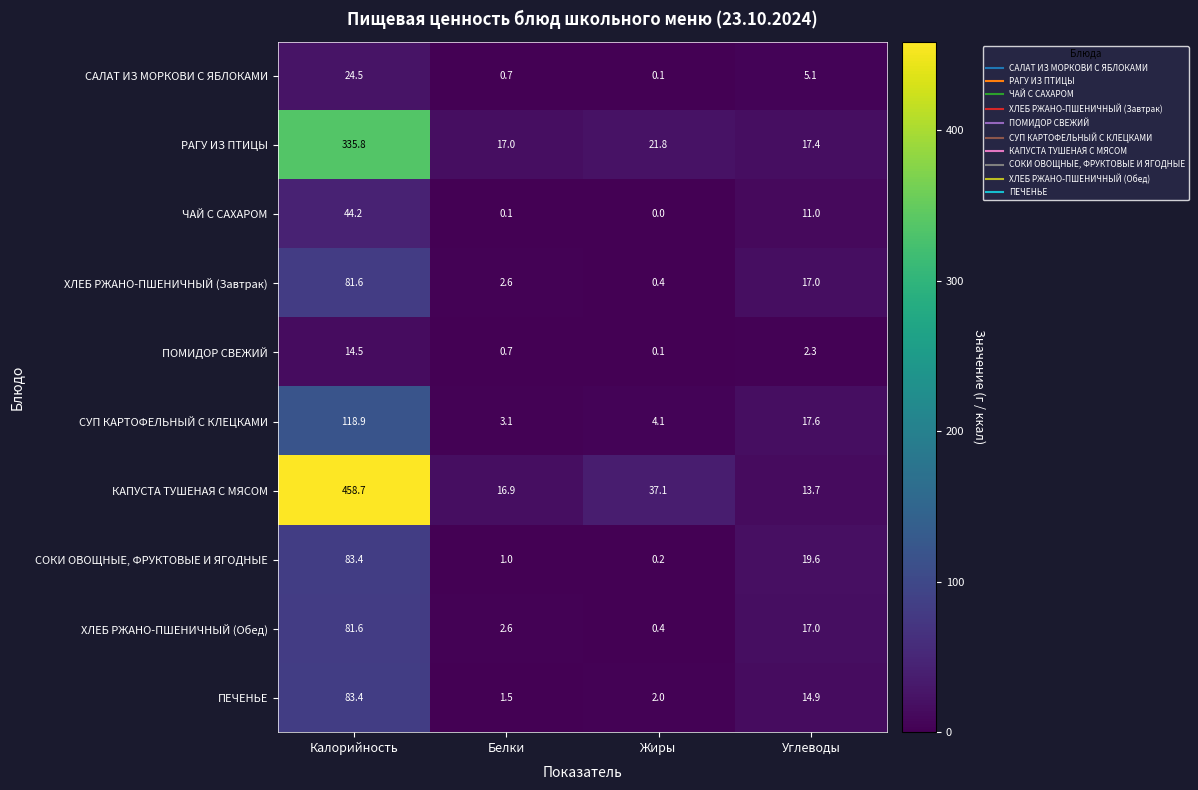

Between Калорийность and Жиры, which series saw the biggest shift?

КАПУСТА ТУШЕНАЯ С МЯСОМ